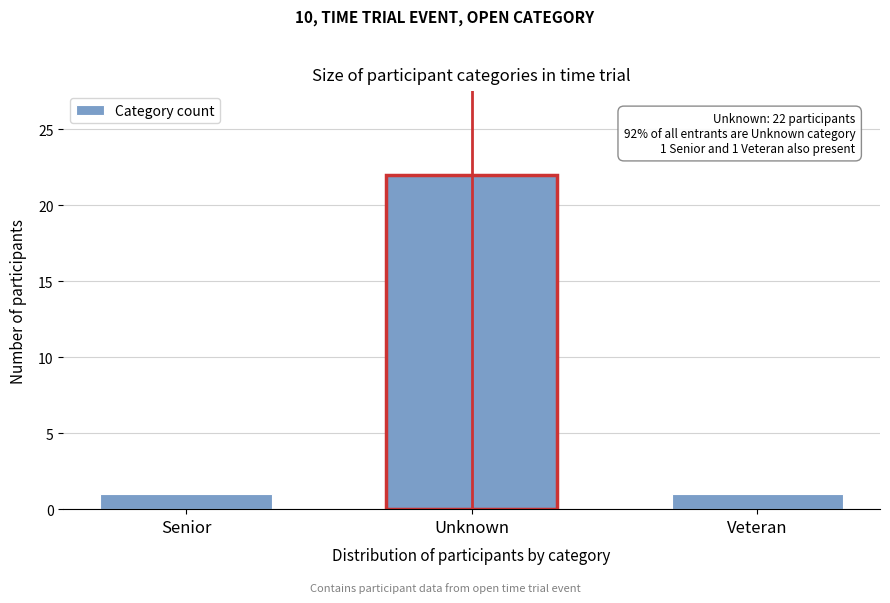

Reading right to left, transcribe all the data shown in this chart.

Veteran=1	Unknown=22	Senior=1